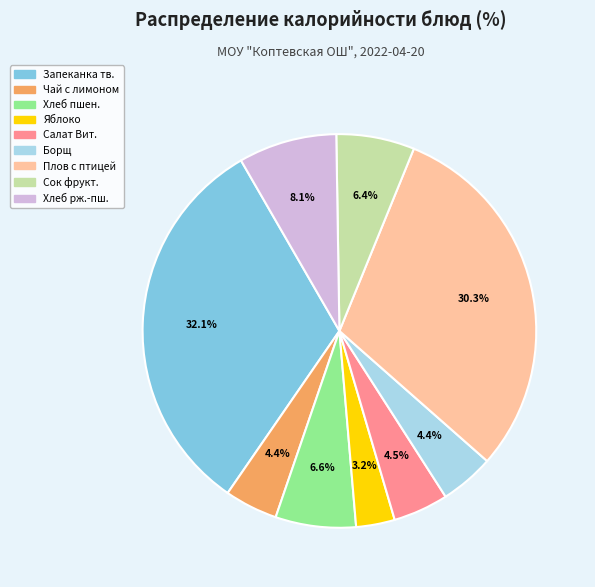

How many segments does this pie chart have?

9